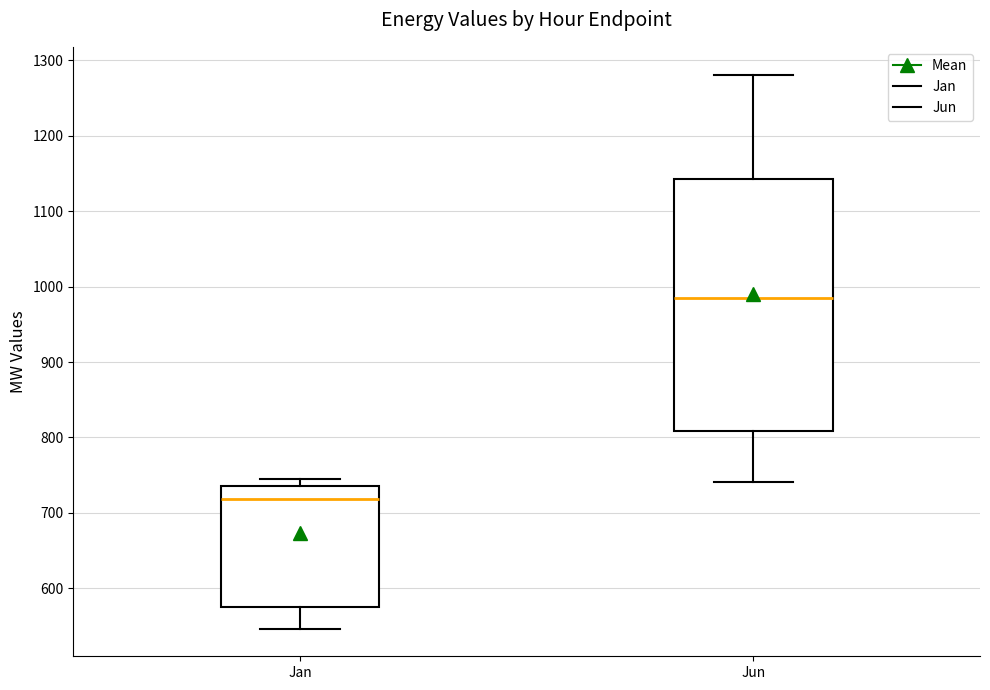

Reading left to right, read every box against the y-axis: the position of its median line, the range the box covers, and the ends of its whiskers. The values are not printed on the chart, so give them approximately, as read against the axis.

Jan: median 720, box 580 to 740, whiskers 550 to 750
Jun: median 980, box 810 to 1140, whiskers 740 to 1280